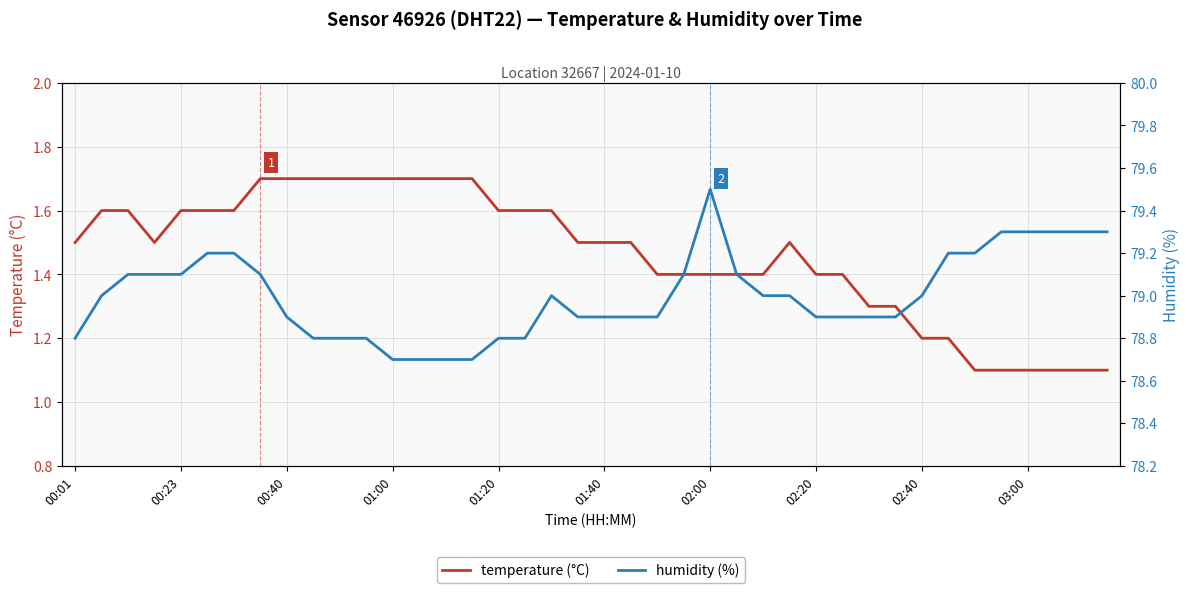

How many lines are shown in the chart?

2